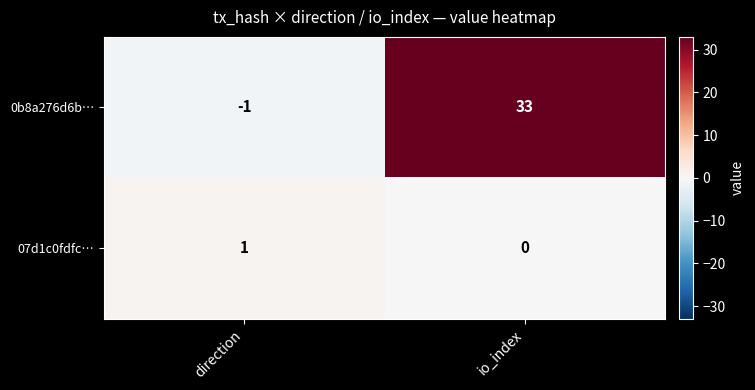

Where is 0b8a276d6b… nearest to the value 16?

direction